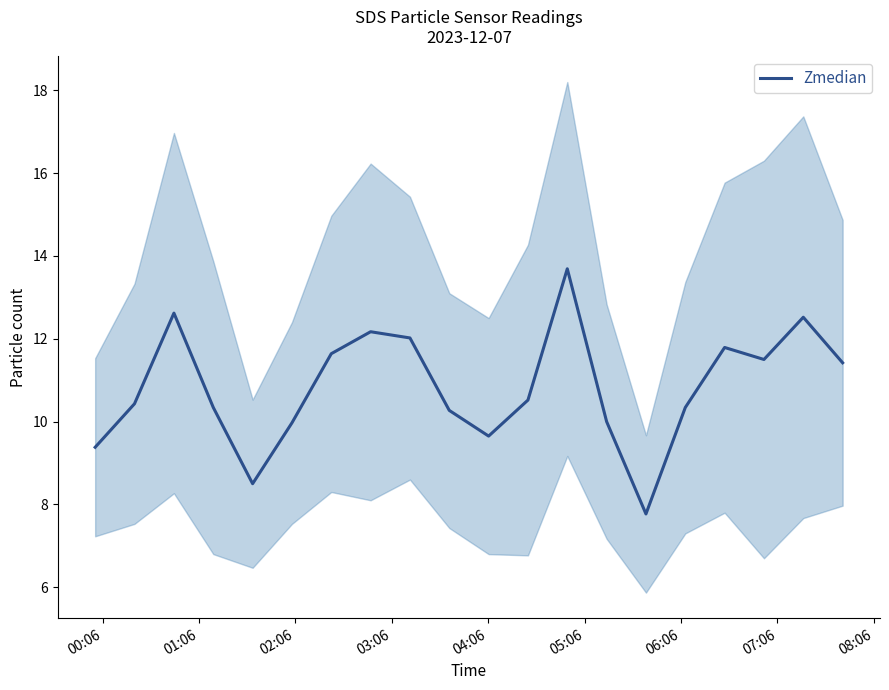

What is the highest value of the Zmedian series?

13.7